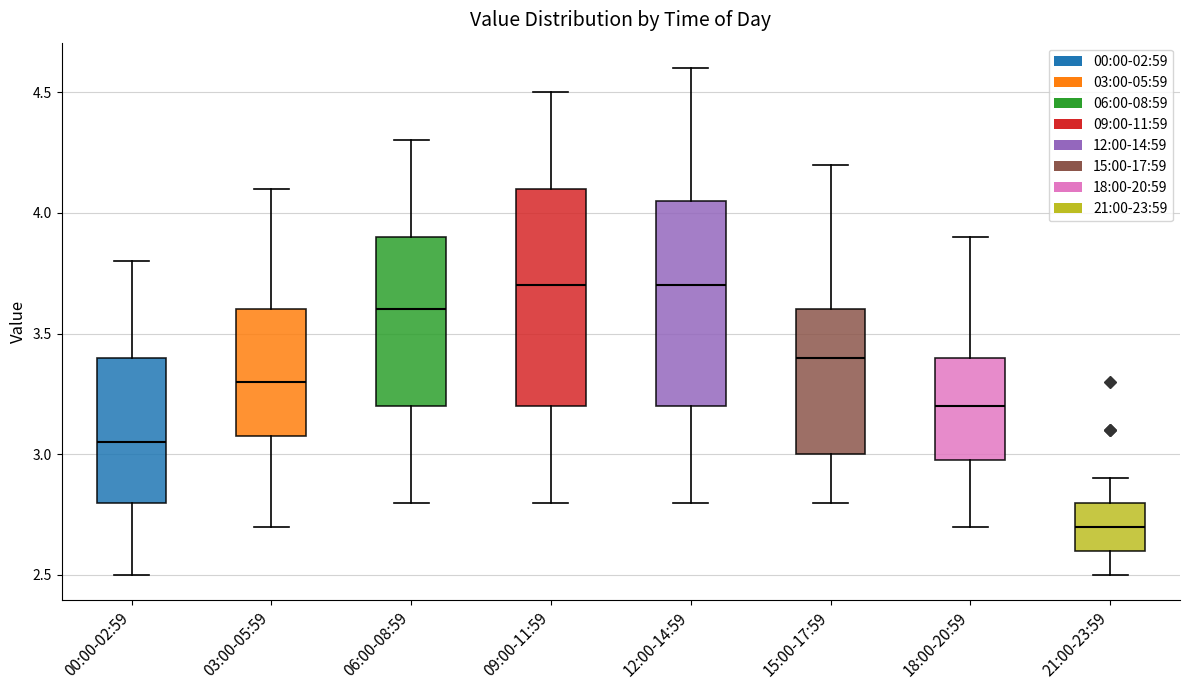

Reading left to right, read every box against the y-axis: the position of its median line, the range the box covers, and the ends of its whiskers. The values are not printed on the chart, so give them approximately, as read against the axis.

00:00-02:59: median 3.05, box 2.80 to 3.40, whiskers 2.50 to 3.80
03:00-05:59: median 3.30, box 3.10 to 3.60, whiskers 2.70 to 4.10
06:00-08:59: median 3.60, box 3.20 to 3.90, whiskers 2.80 to 4.30
09:00-11:59: median 3.70, box 3.20 to 4.10, whiskers 2.80 to 4.50
12:00-14:59: median 3.70, box 3.20 to 4.05, whiskers 2.80 to 4.60
15:00-17:59: median 3.40, box 3.00 to 3.60, whiskers 2.80 to 4.20
18:00-20:59: median 3.20, box 3.00 to 3.40, whiskers 2.70 to 3.90
21:00-23:59: median 2.70, box 2.60 to 2.80, whiskers 2.50 to 2.90